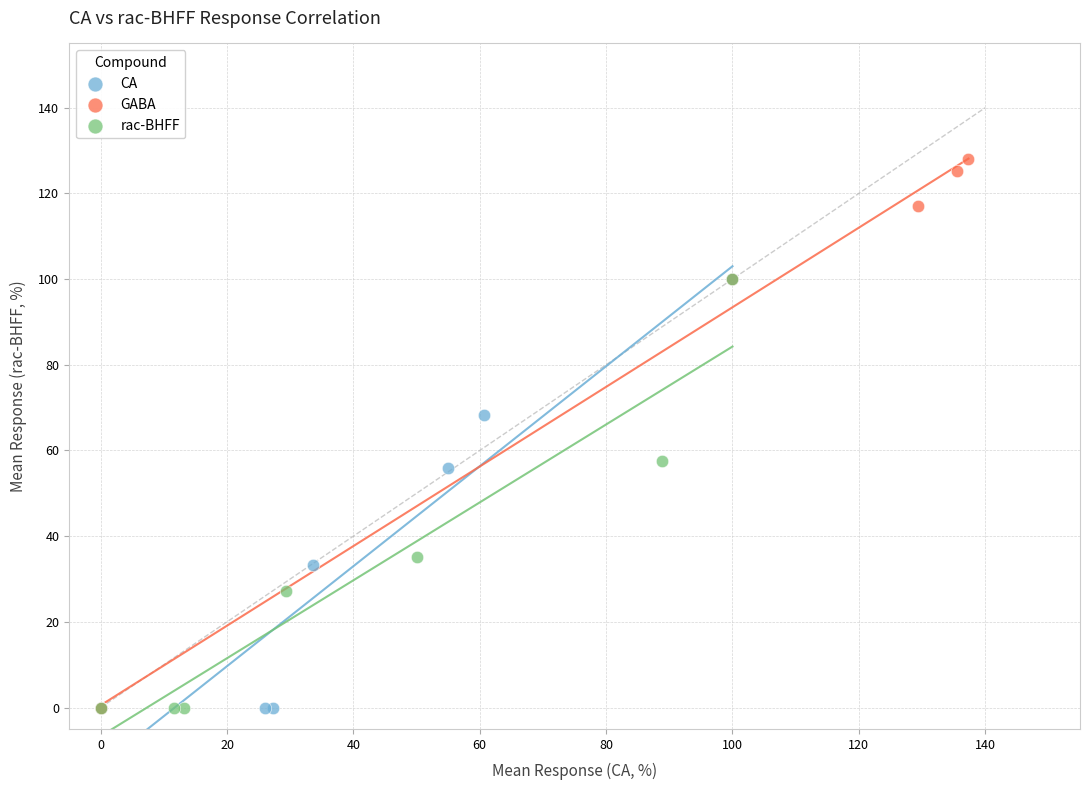

Which series has the widest spread of Y values?

GABA